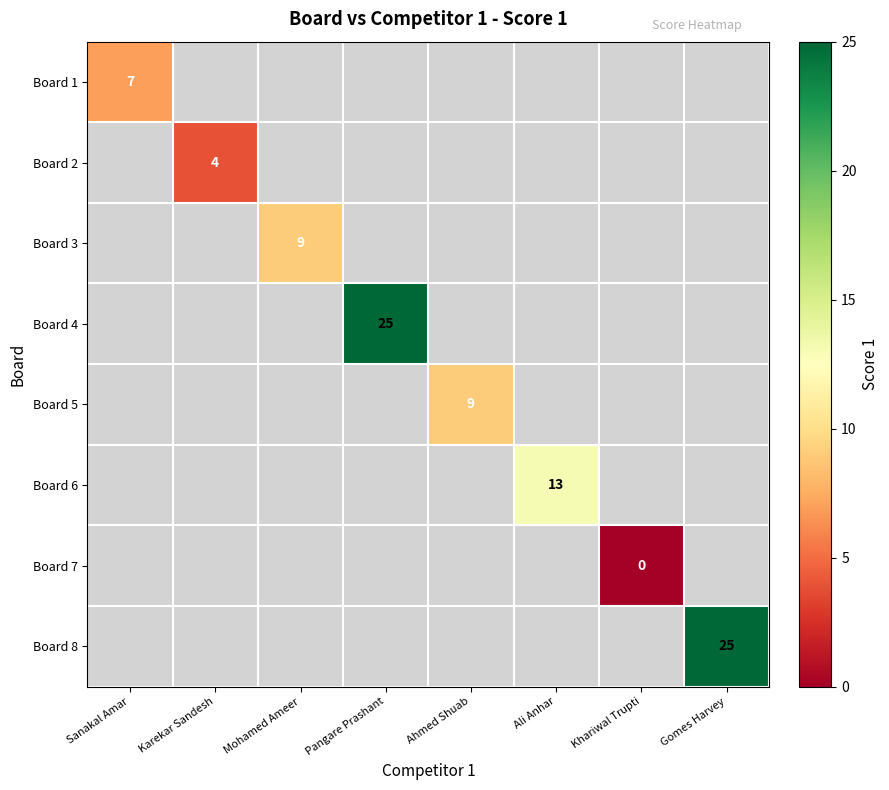

At how many categories does at least one series exceed 12?

3